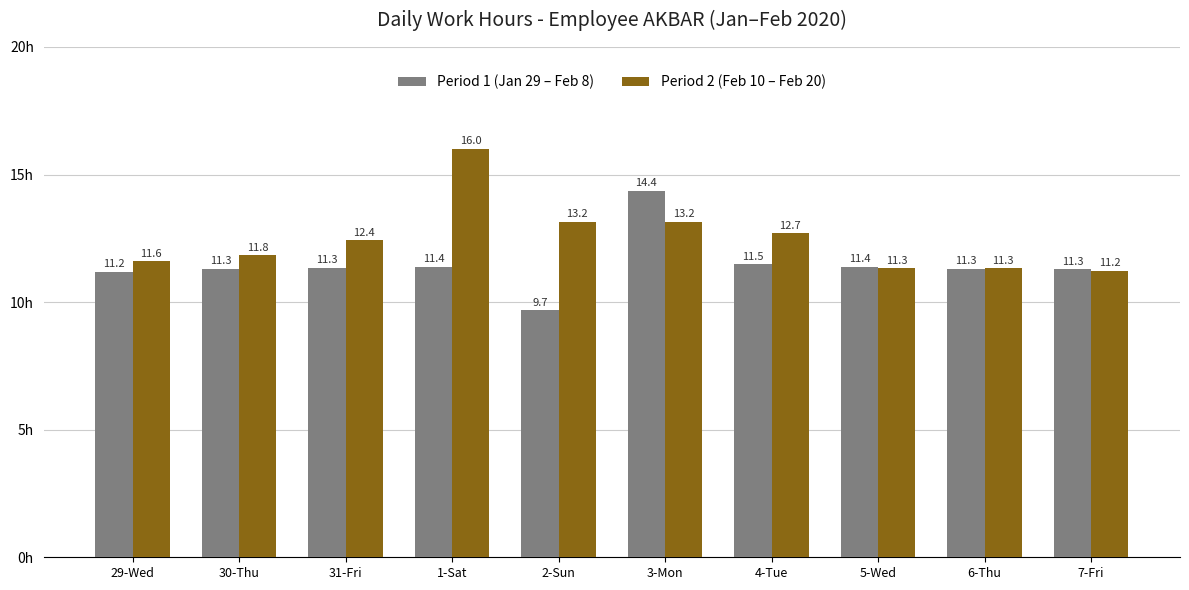

What is the label of the 2nd bar from the left?

30-Thu